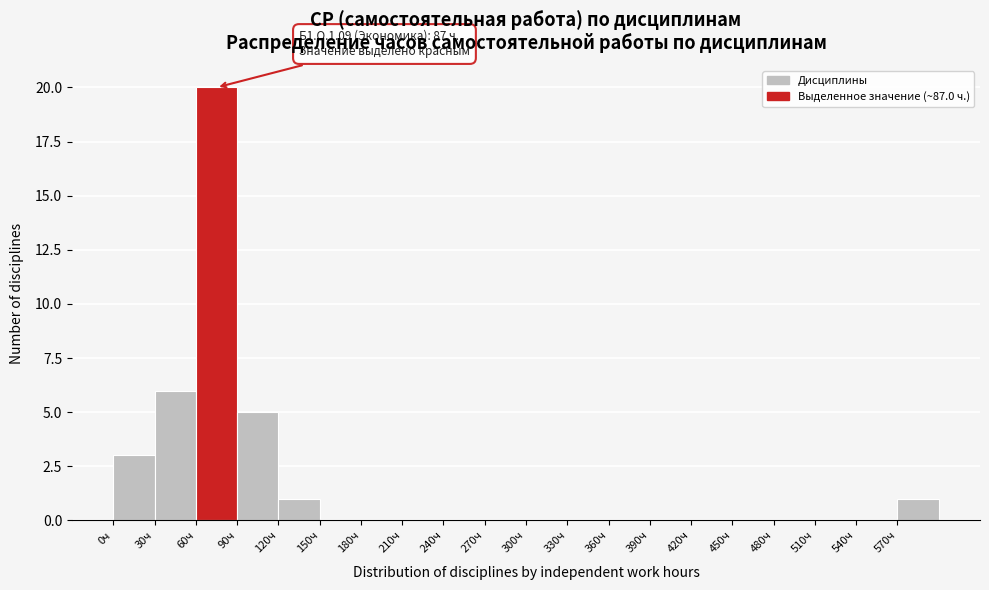

Over which range of the x-axis is the bar tallest?

60 to 90